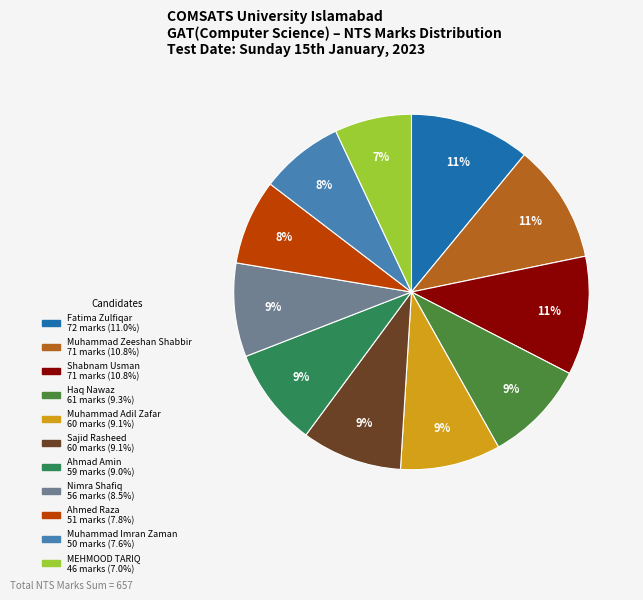

Is Nimra Shafiq the majority of the pie?

No